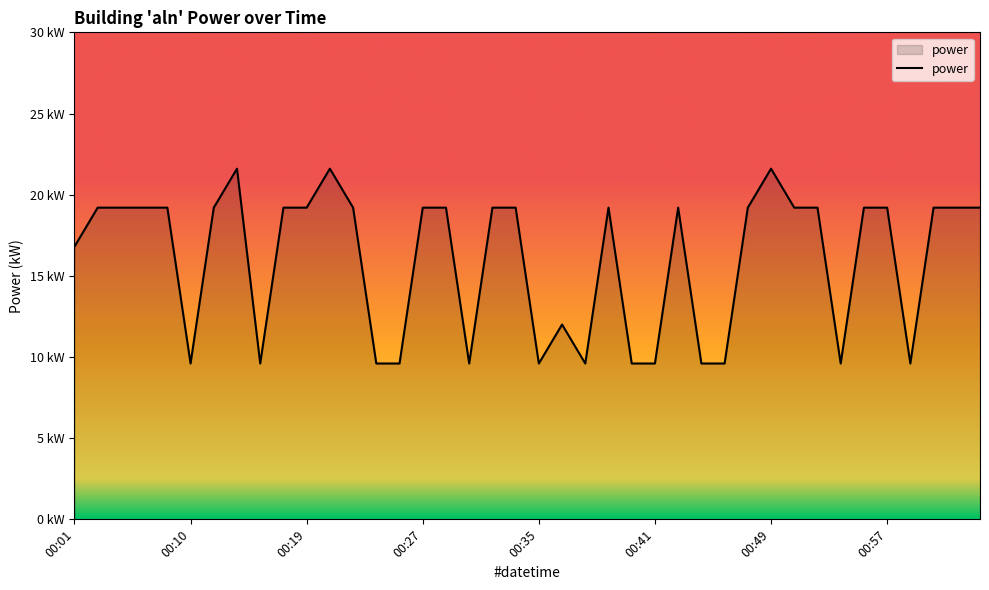

What is the value of the 5th point from the left?

19.2